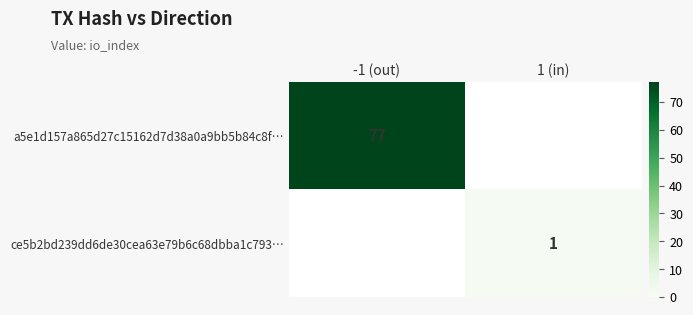

The value of ce5b2bd239dd6de30cea63e79b6c68dbba1c793… at 1 (in) is 1. True or false?

True